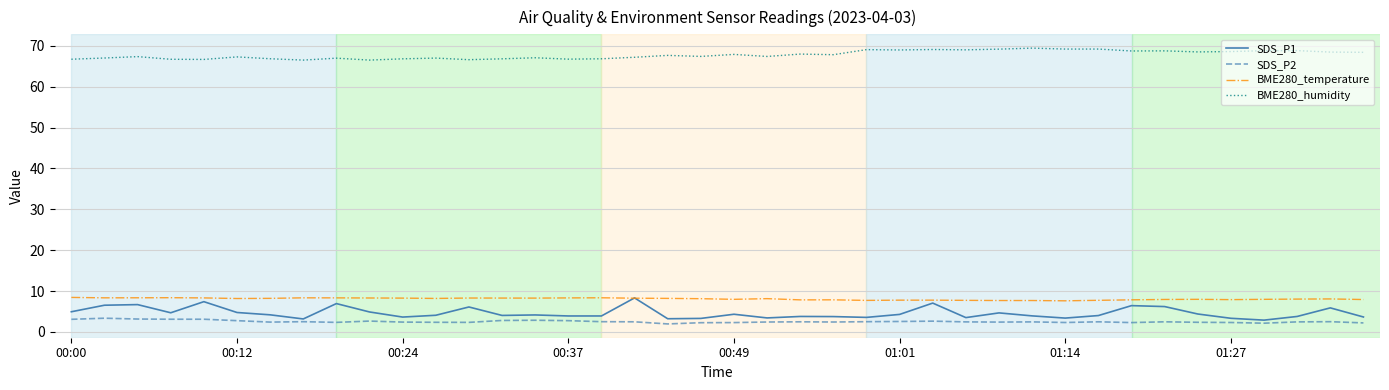

True or false: SDS_P1 and BME280_humidity cross at least once.

False